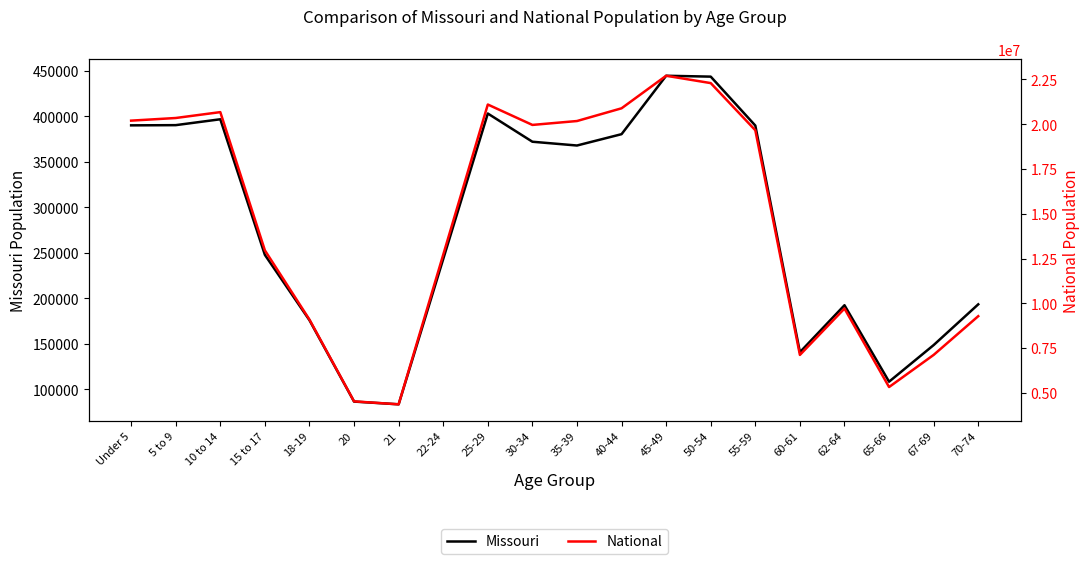

What is the difference between the maximum and minimum values in the National series?

18354297